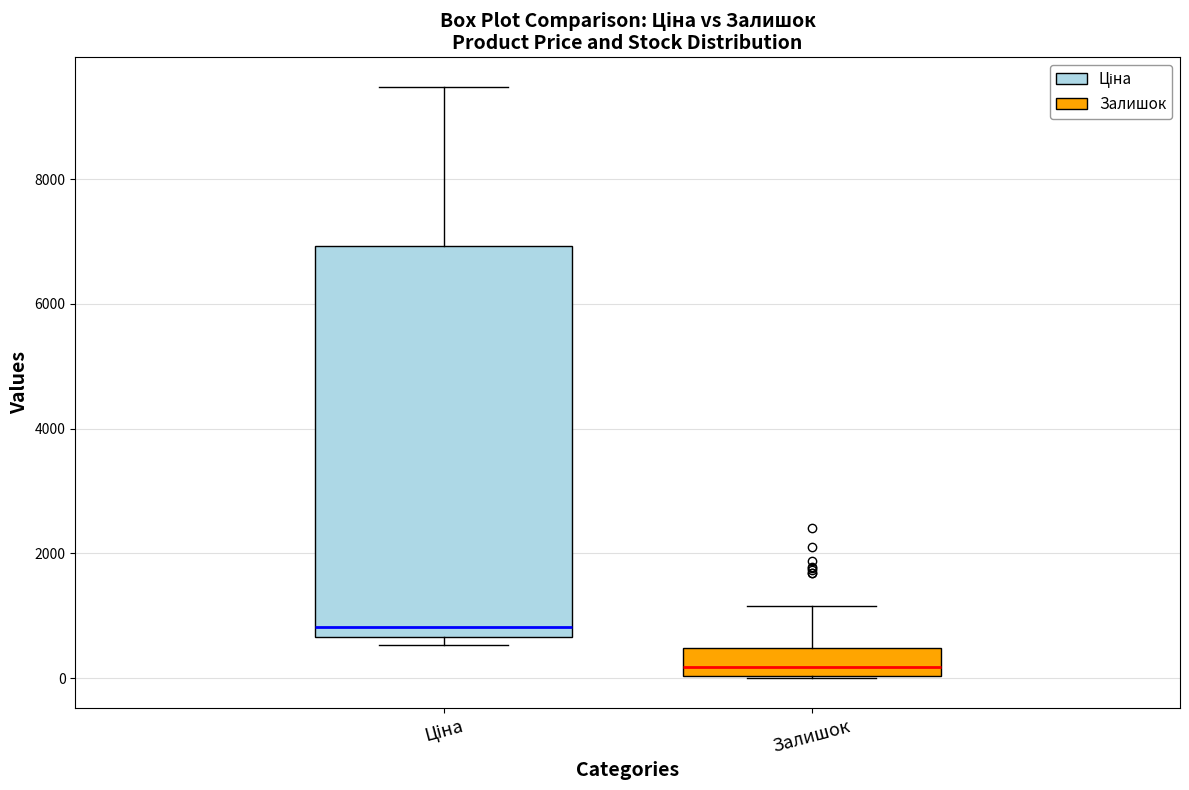

Where does the upper whisker of the box for Залишок end on the y-axis? The values are not printed on the chart, so give them approximately, as read against the axis.

1200